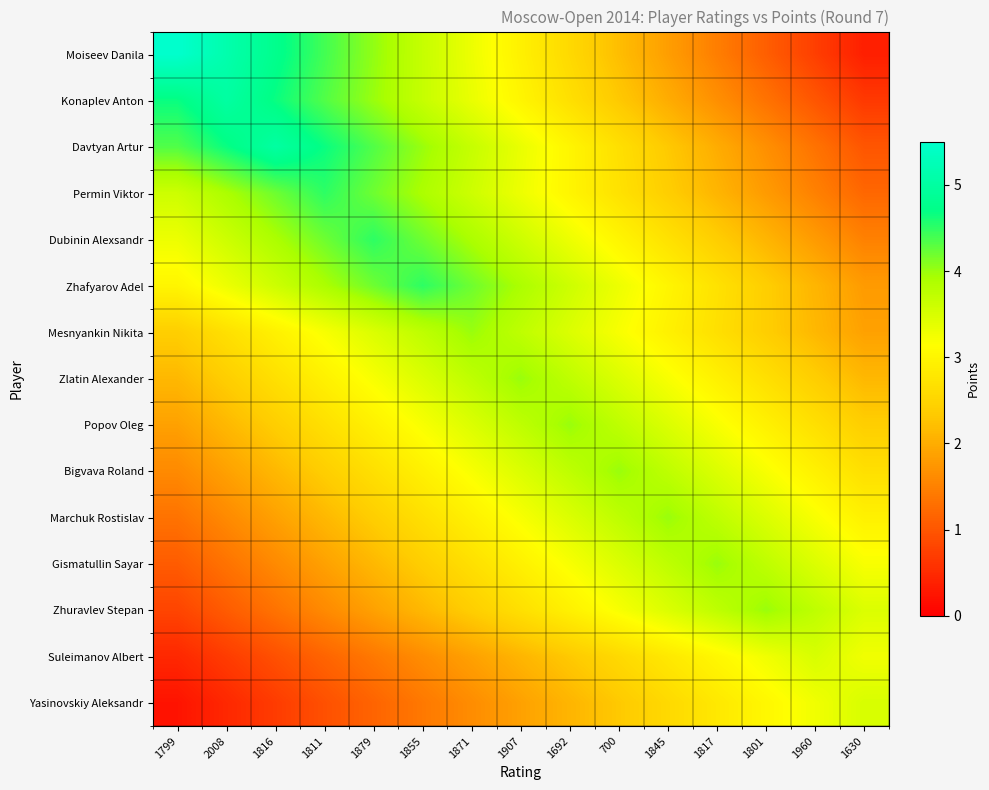

Between 700 and 2008, which is larger?

2008